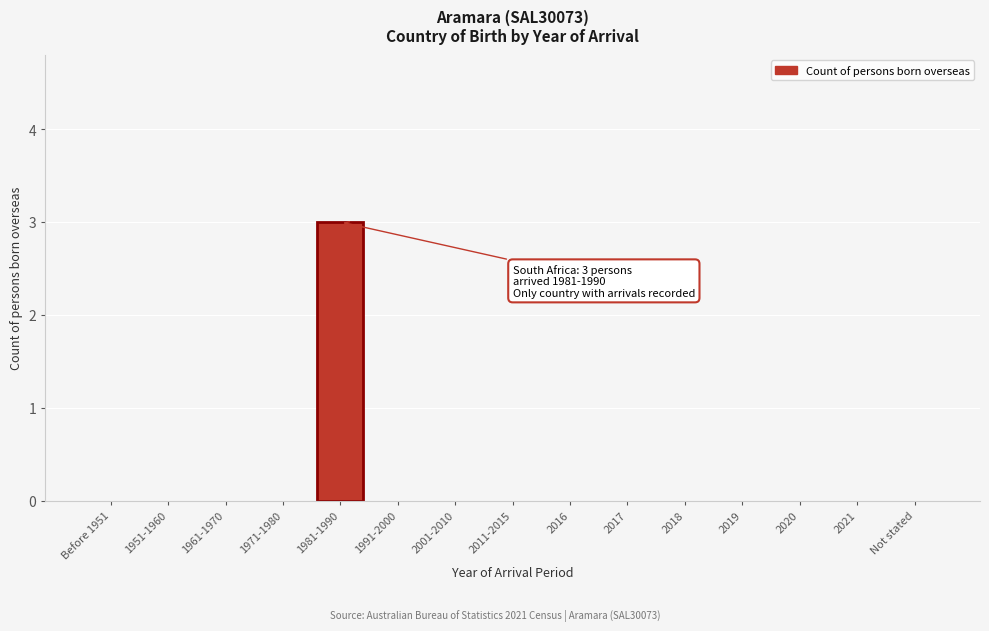

Reading left to right, transcribe all the data shown in this chart.

Before 1951=0	1951-1960=0	1961-1970=0	1971-1980=0	1981-1990=3	1991-2000=0	2001-2010=0	2011-2015=0	2016=0	2017=0	2018=0	2019=0	2020=0	2021=0	Not stated=0